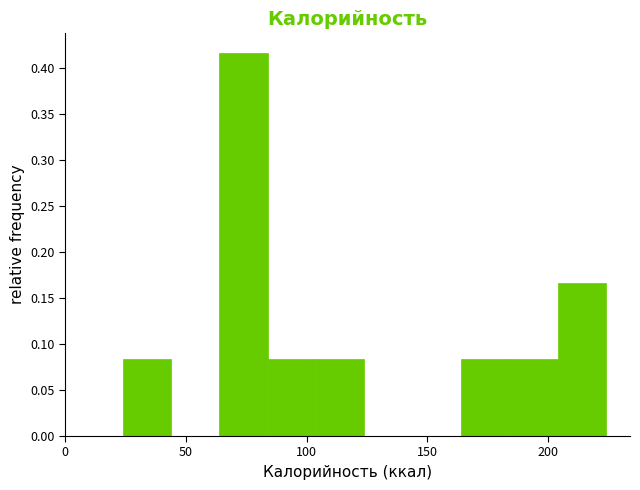

Reading left to right, list every bar in this chart as the range it spans on the x-axis followed by its height. Neither the bar edges nor the heights are printed on the chart, so give them approximately, as read against the axes.

25 to 45: 0.085
45 to 65: 0
65 to 85: 0.415
85 to 105: 0.085
105 to 125: 0.085
125 to 145: 0
145 to 165: 0
165 to 185: 0.085
185 to 205: 0.085
205 to 225: 0.165